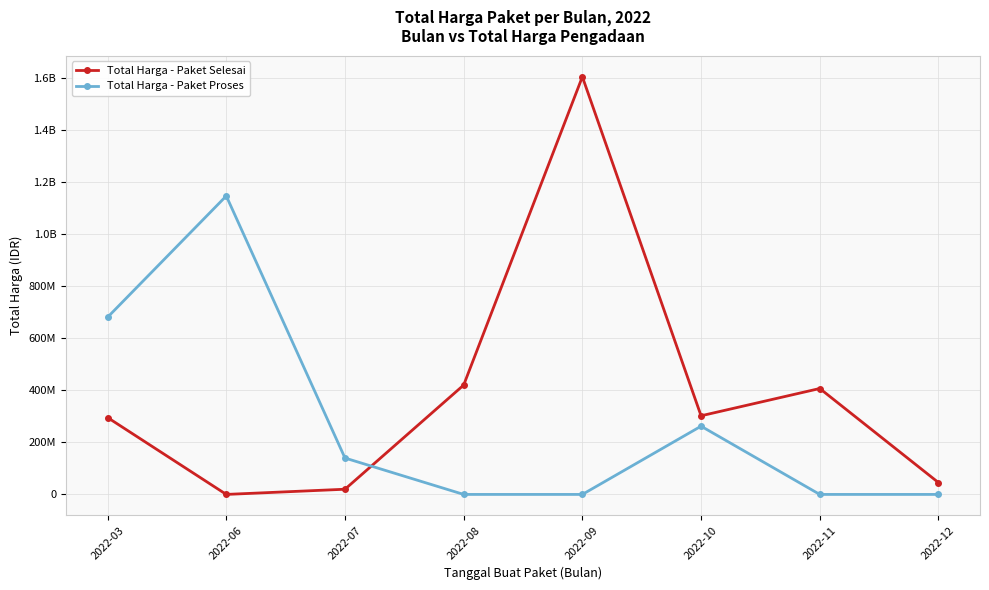

Which category has the highest value in the Total Harga - Paket Selesai series?

2022-09